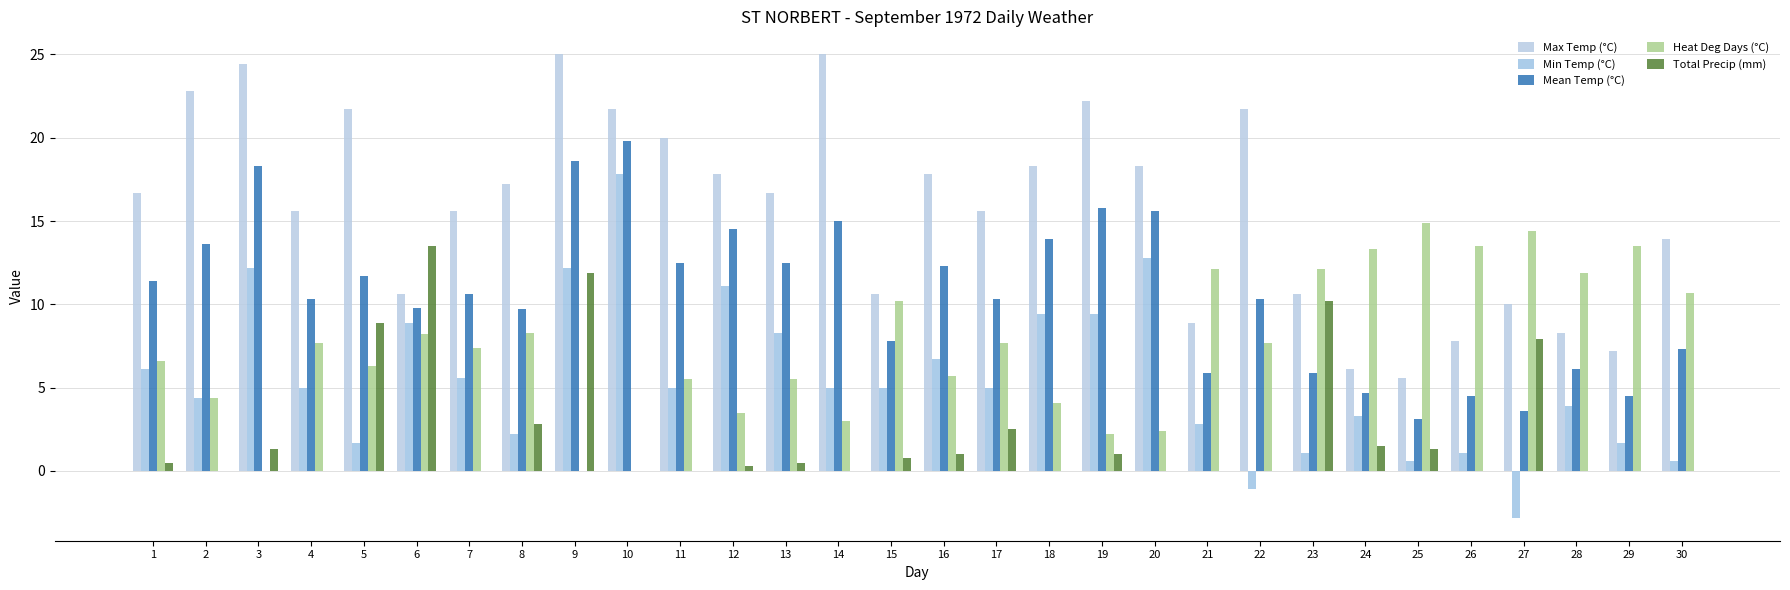

Count the number of categories in the chart.

30